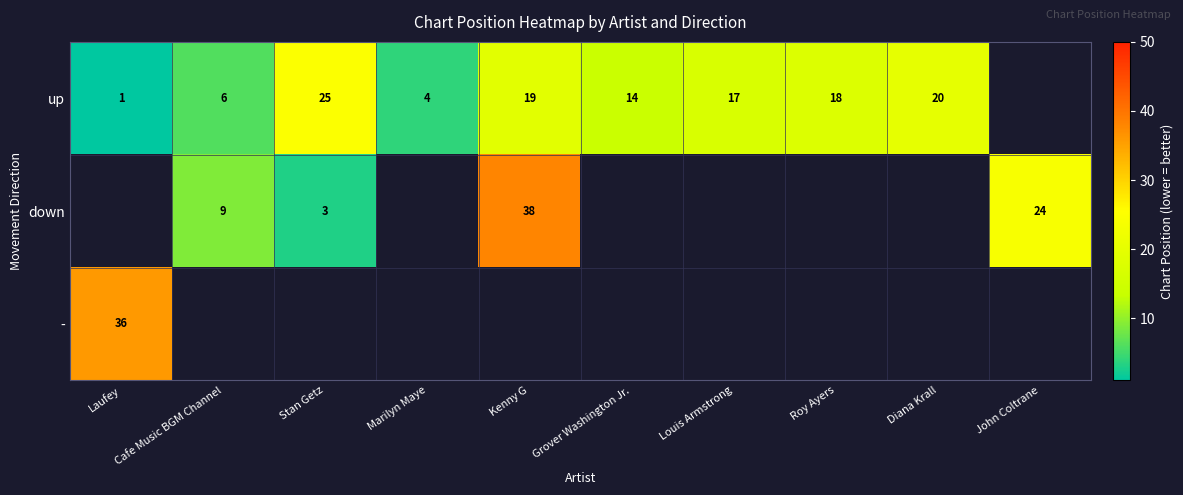

The up series shows 17 at Louis Armstrong. True or false?

True